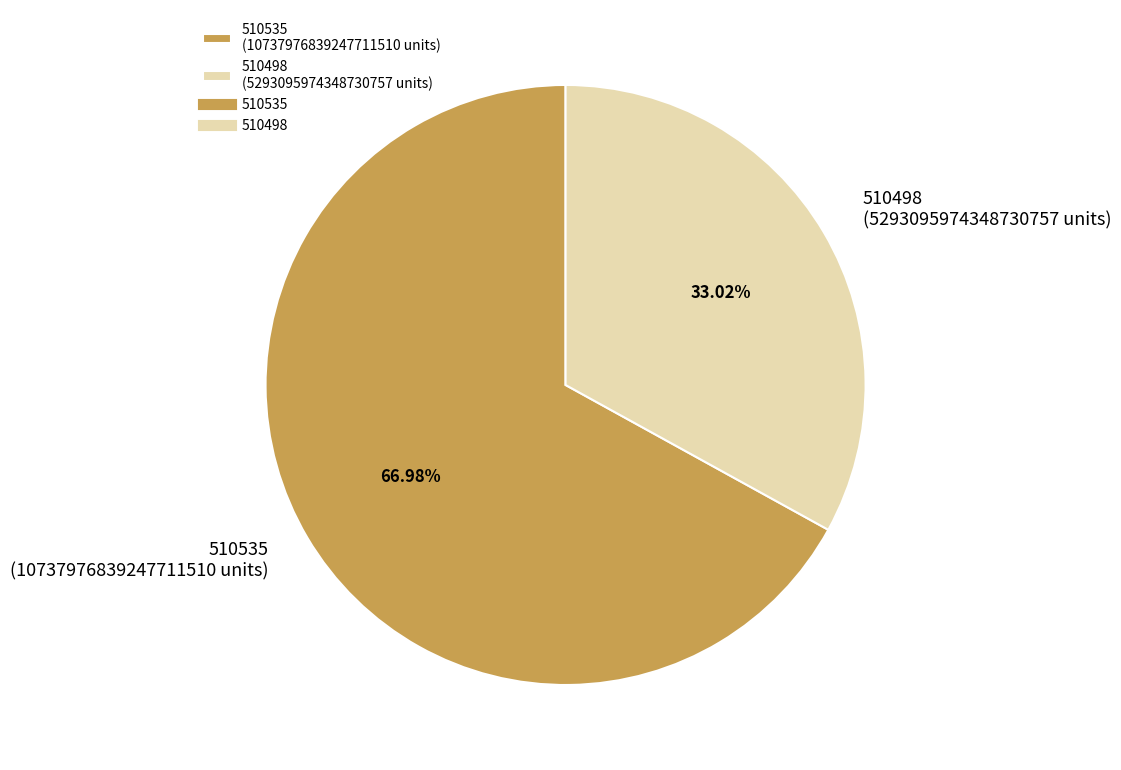

What is the total percentage of 510535 and 510498?

100.0%